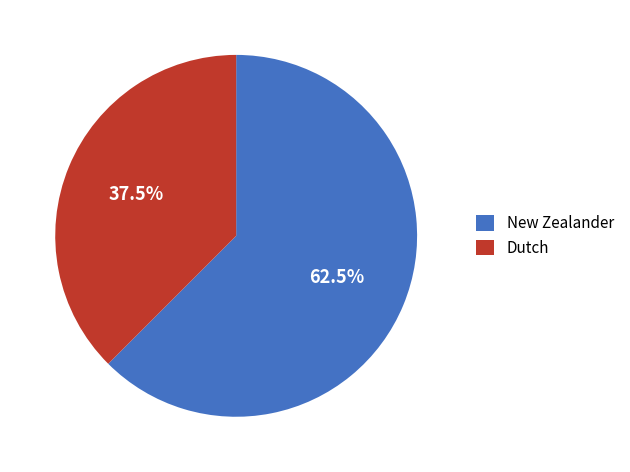

Rank the categories by value from lowest to highest.

Dutch, New Zealander